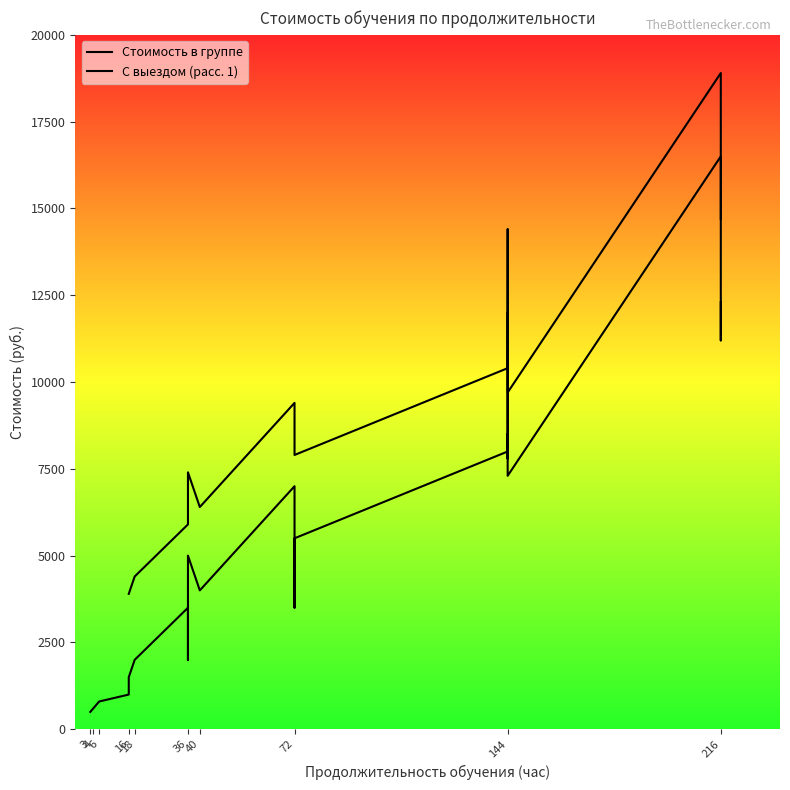

What is the label of the 18th point from the left?

144